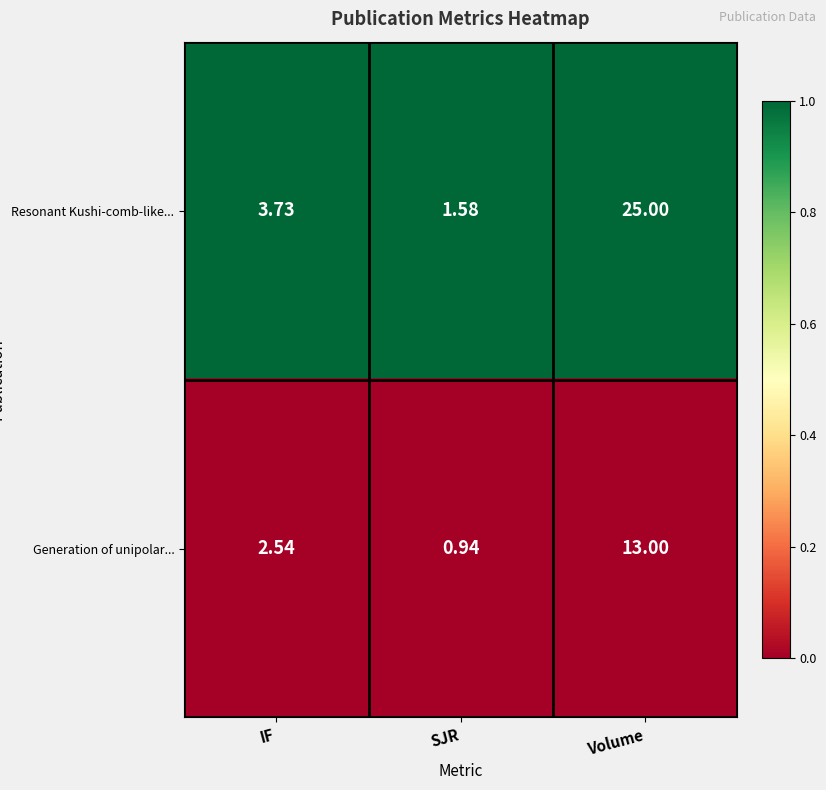

At which category is the sum across all series the highest?

Volume